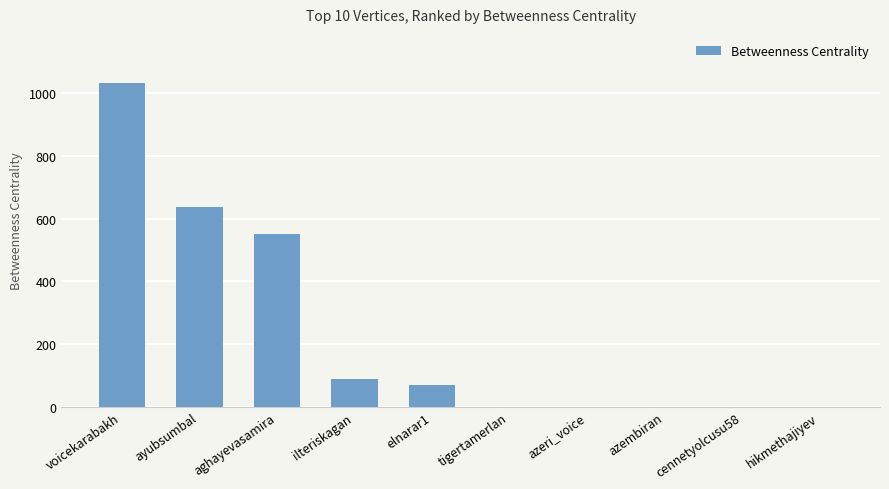

Reading left to right, what are all the values shown in this chart?

1034	636	552	90	68	0	0	0	0	0